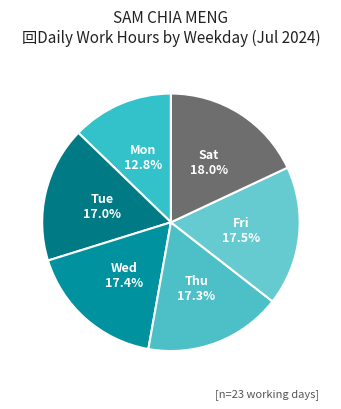

Is there a majority slice in this chart?

No